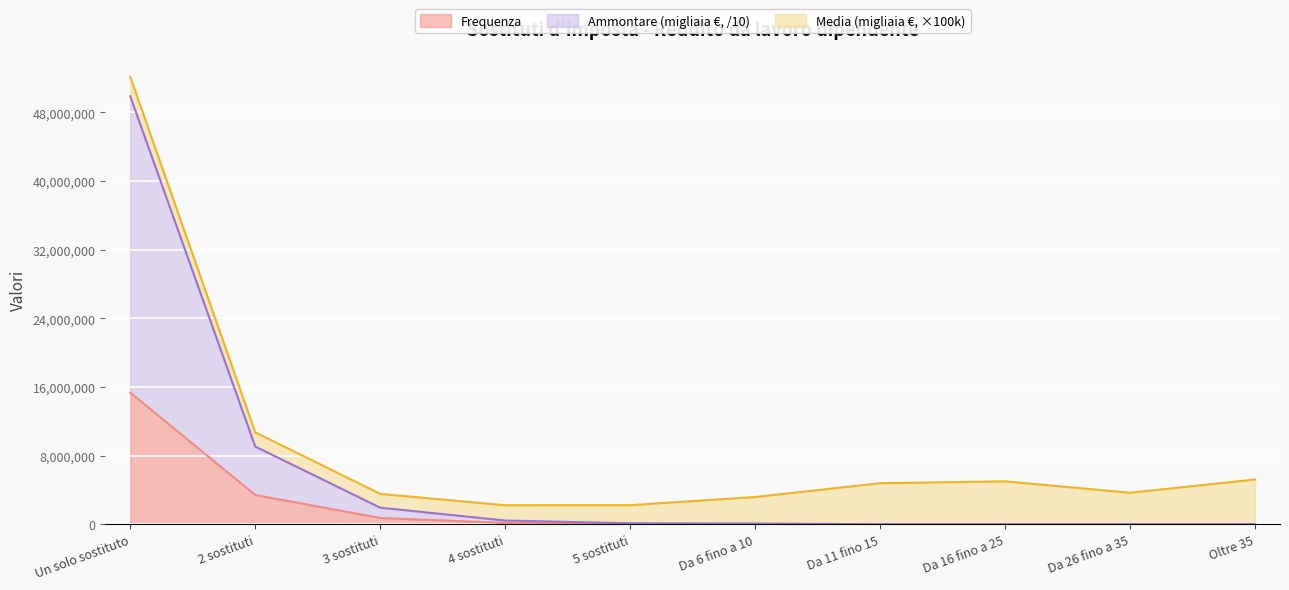

What is the total value across all series at Un solo sostituto?

52128033.4